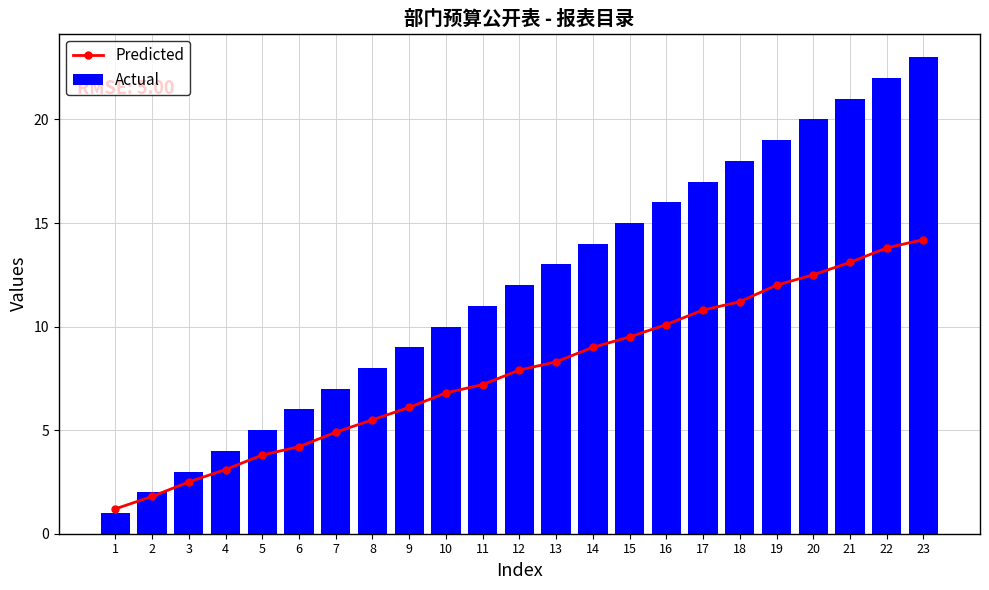

The Predicted series shows 17.9 at 16. True or false?

False